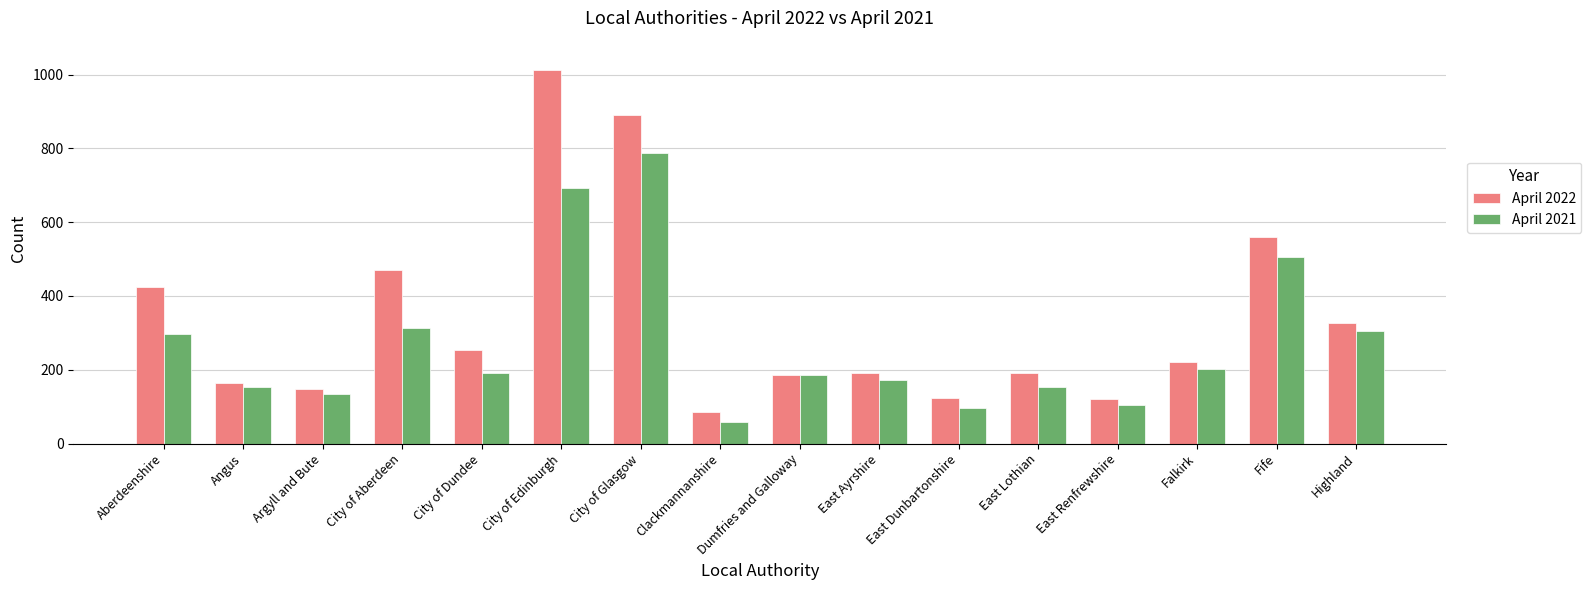

What is the spread (max minus min) of values at Angus?

11